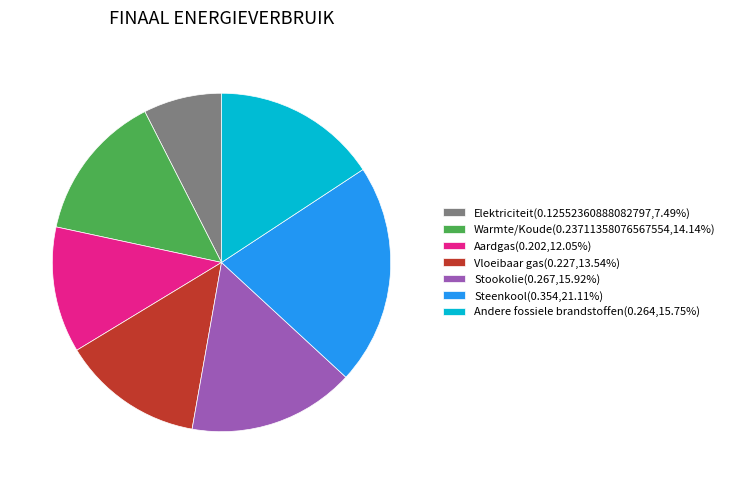

Combined, do Stookolie(0.267,15.92%) and Vloeibaar gas(0.227,13.54%) account for over 50%?

No